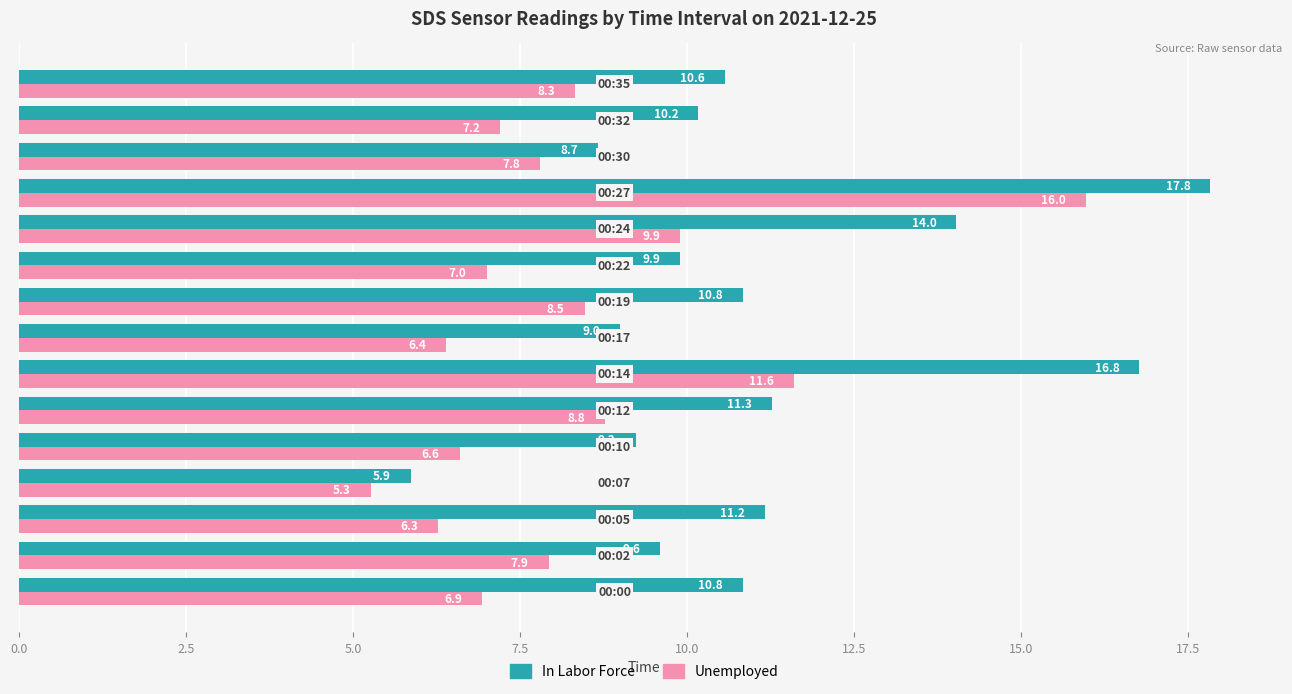

What is the smallest value displayed?

5.3